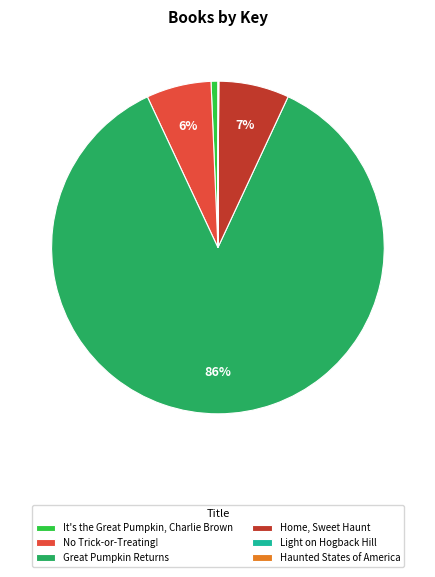

What is the largest slice in the pie chart?

Great Pumpkin Returns